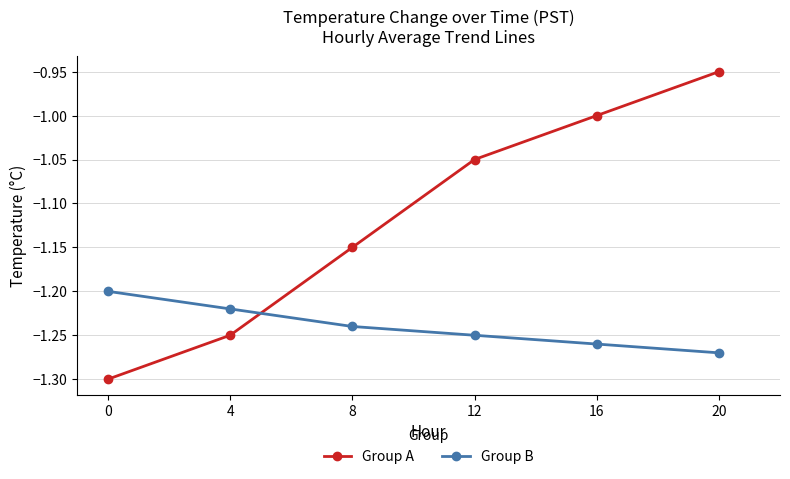

How many lines are shown in the chart?

2